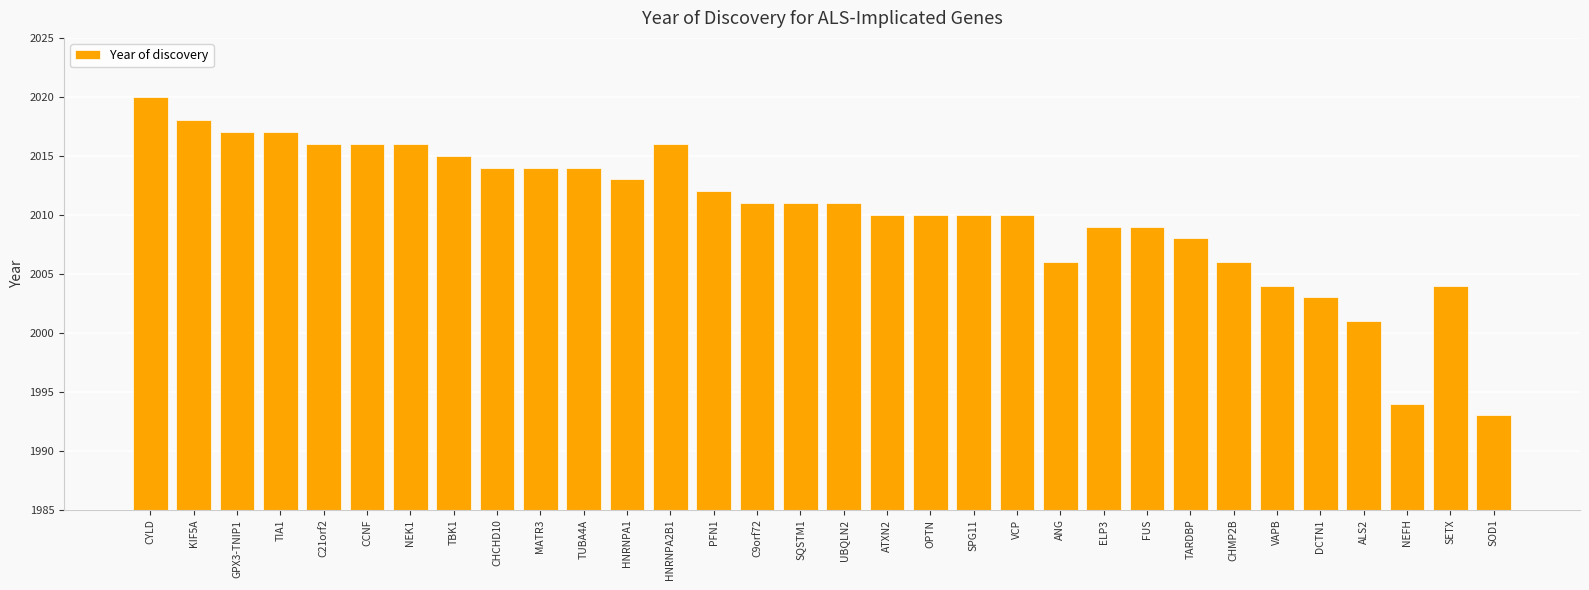

What is the sum of the values at TIA1 and NEFH?

4011